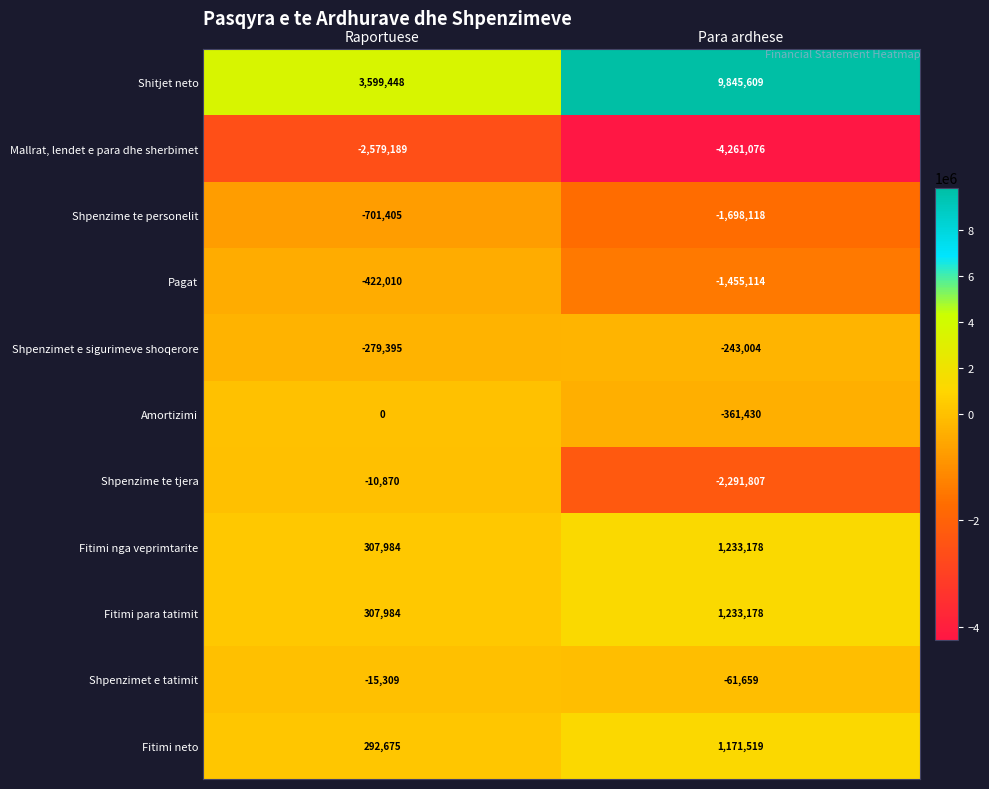

What is the smallest value displayed?

-4261076